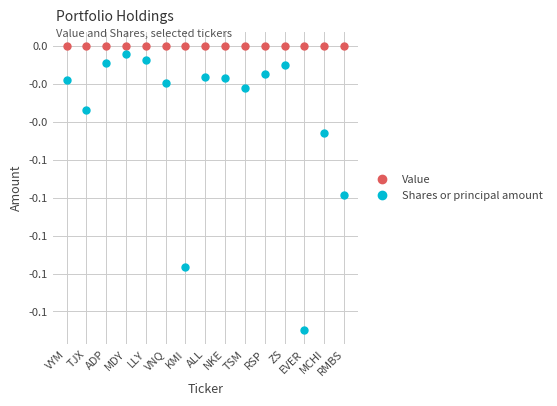

Does the chart have visible grid lines?

Yes